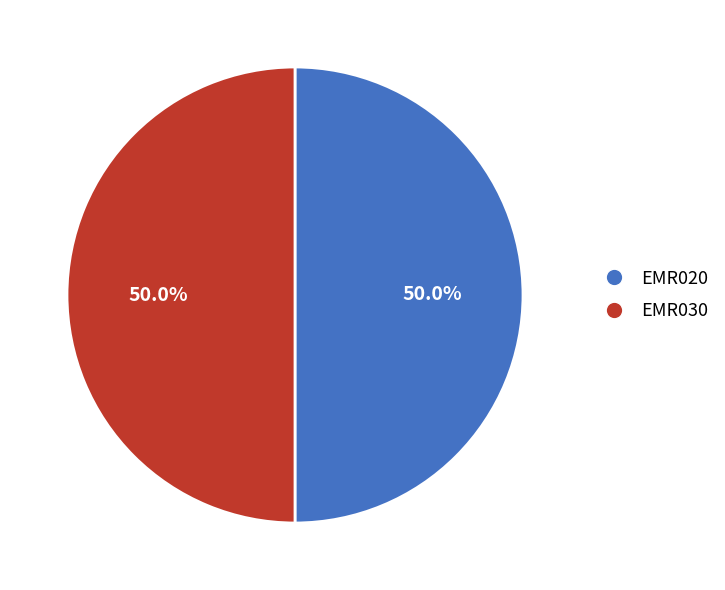

What is the ratio of the value at EMR020 to the value at EMR030?

1.0